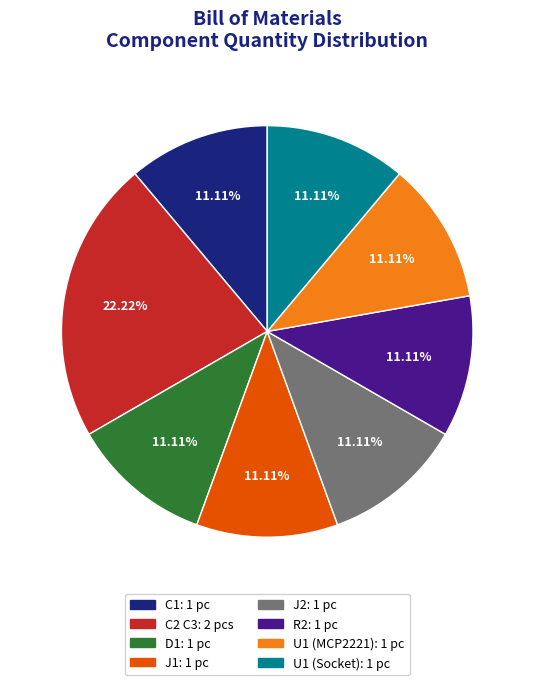

How many segments does this pie chart have?

8